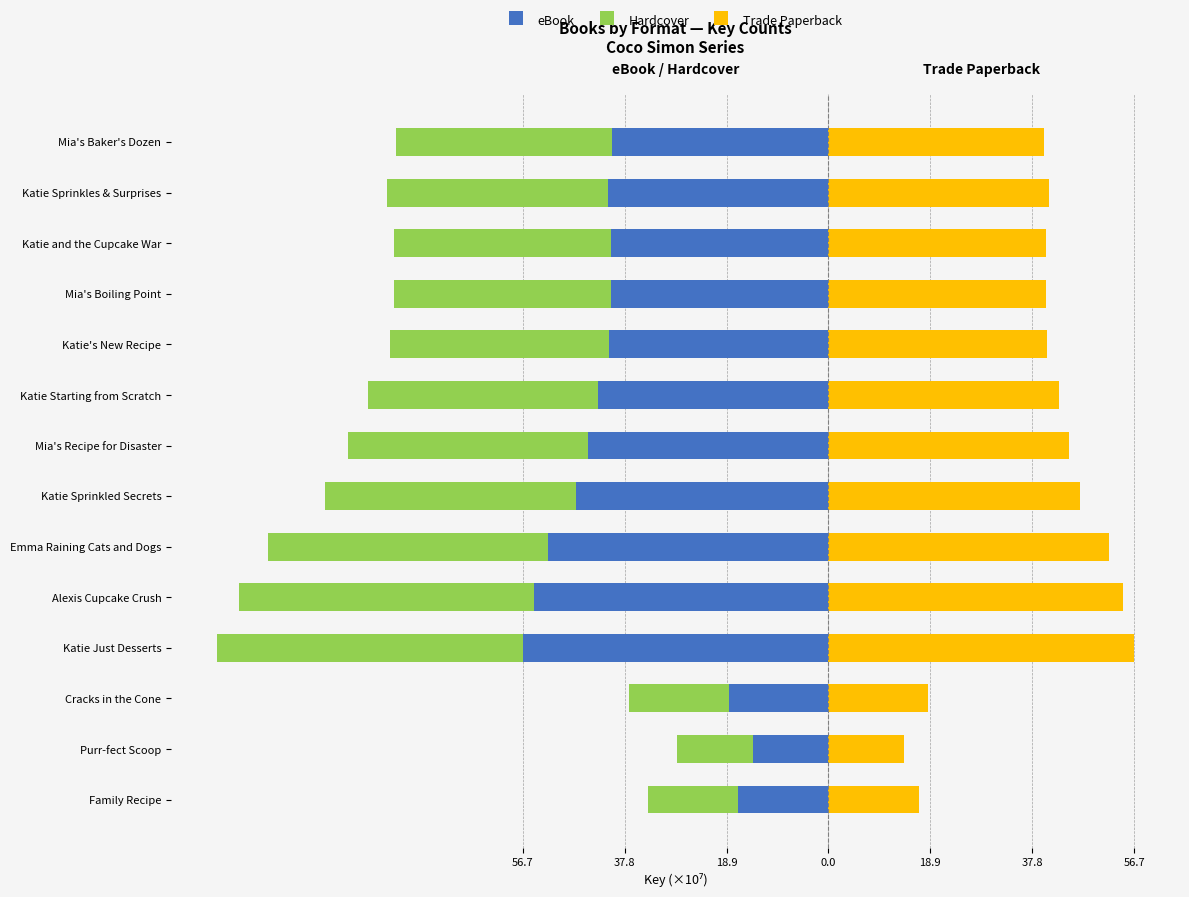

Reading left to right, transcribe all the data shown in this chart.

eBook: -16.7	-14.0	-18.5	-56.7	-54.7	-51.9	-46.7	-44.5	-42.7	-40.6	-40.3	-40.3	-40.9	-40.0
Hardcover: -16.7	-14.0	-18.5	-56.7	-54.7	-51.9	-46.7	-44.5	-42.7	-40.6	-40.3	-40.3	-40.9	-40.0
Trade Paperback: 16.7	14.0	18.5	56.7	54.7	51.9	46.7	44.5	42.7	40.6	40.3	40.3	40.9	40.0